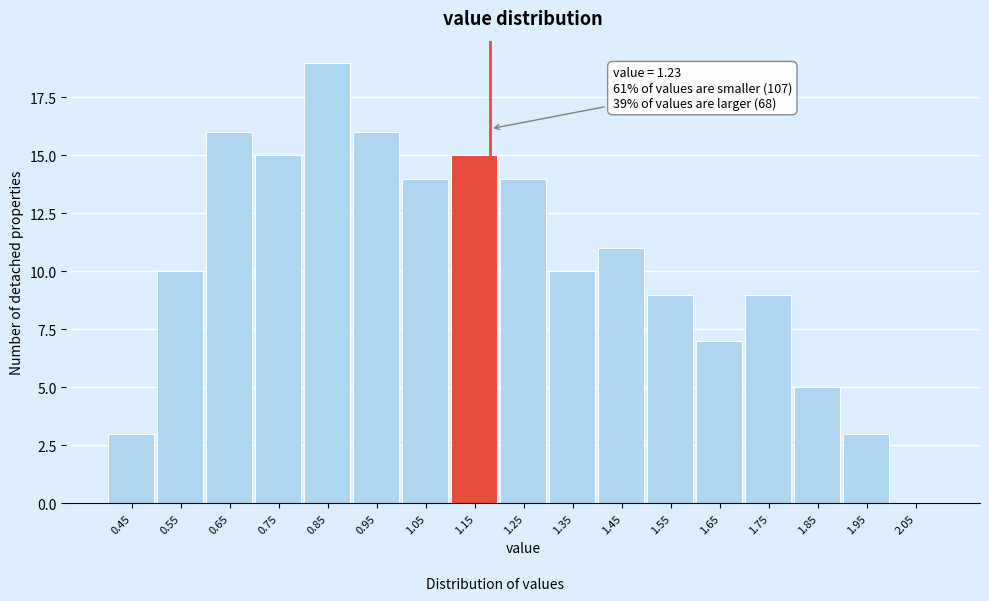

Reading left to right, transcribe all the data shown in this chart.

0.45=3	0.55=10	0.65=16	0.75=15	0.85=19	0.95=16	1.05=14	1.15=15	1.25=14	1.35=10	1.45=11	1.55=9	1.65=7	1.75=9	1.85=5	1.95=3	2.05=0